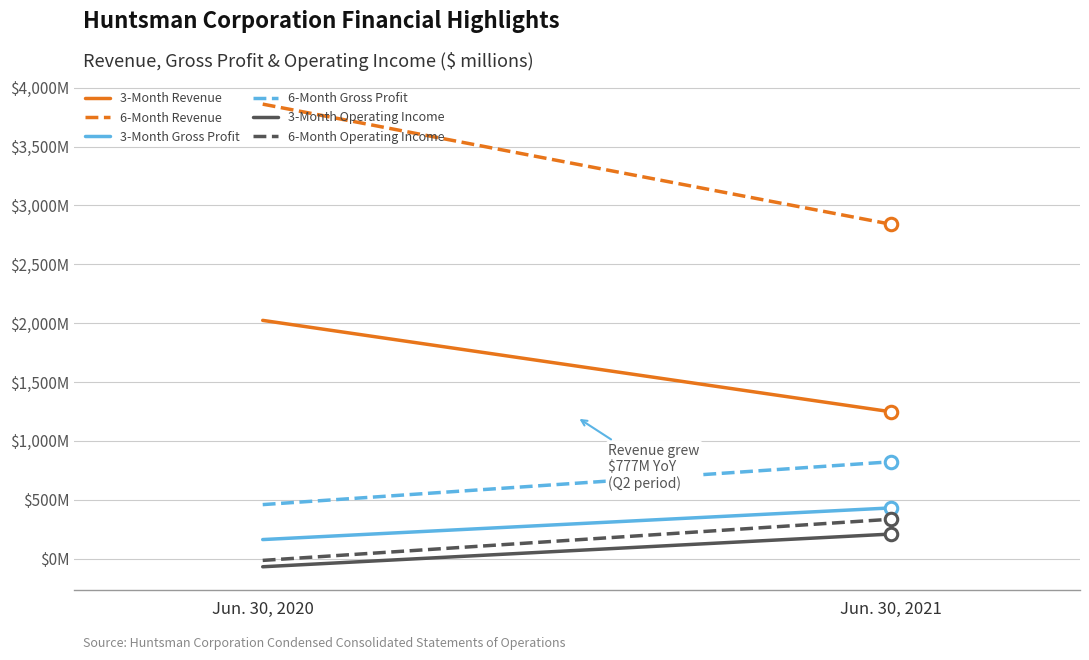

What is the spread (max minus min) of values at Jun. 30, 2021?

2631